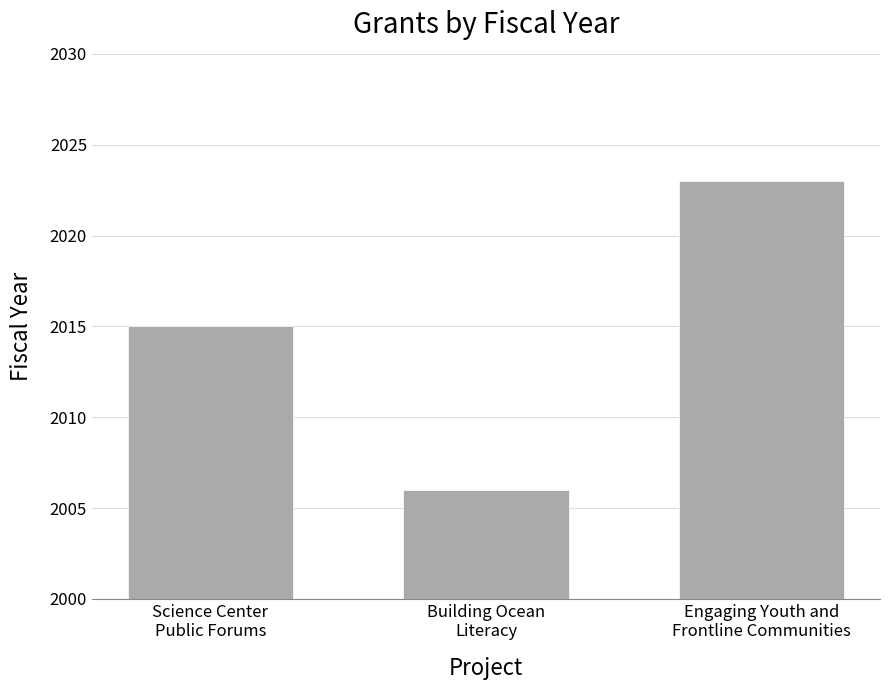

How many values are below 2015?

1